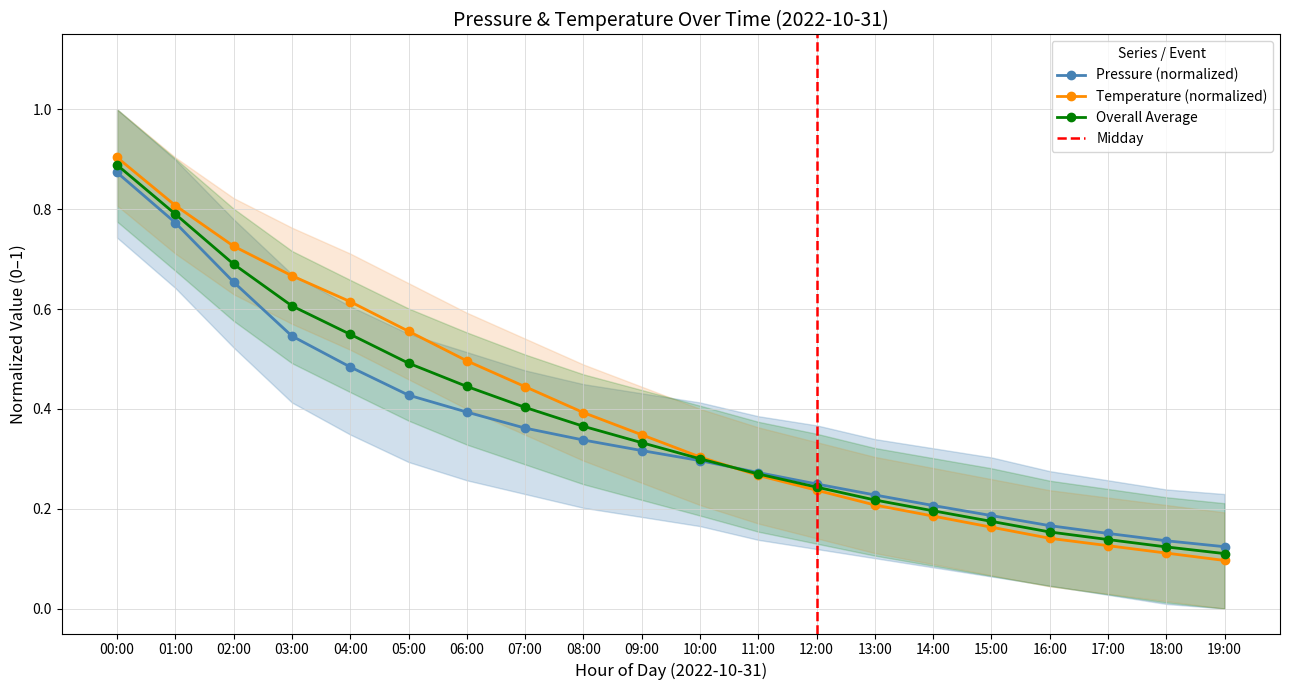

At which label does pressure_upper reach its peak?

00:00